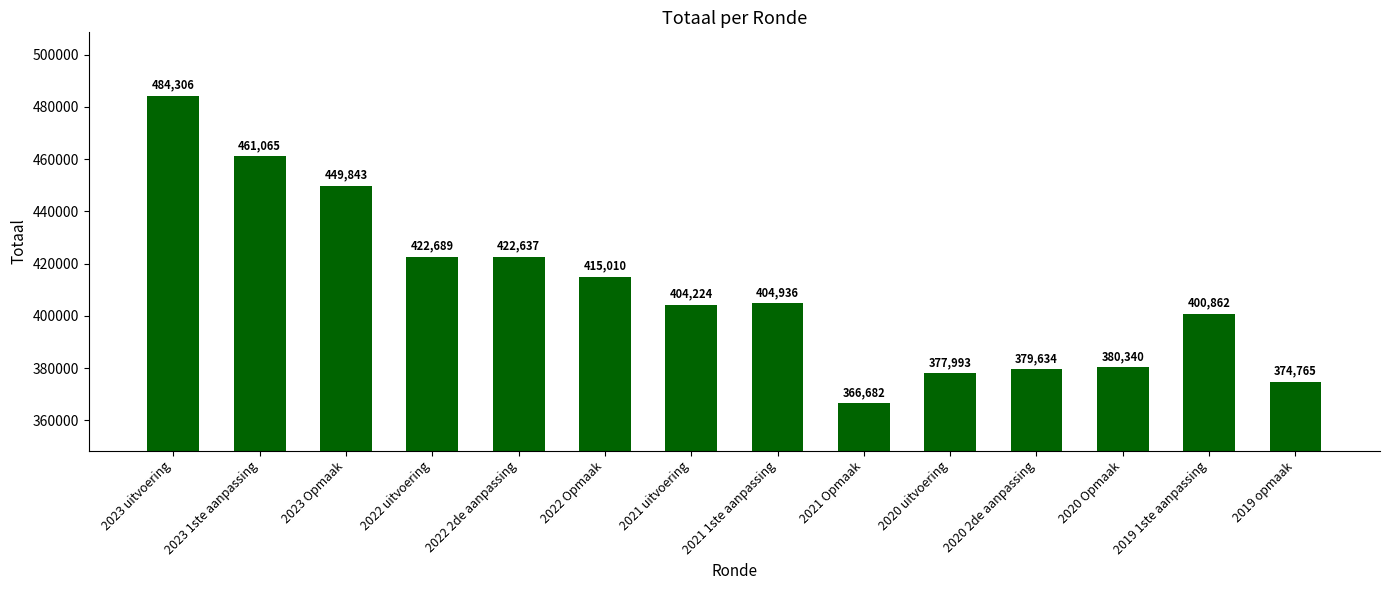

At which category does the chart reach its minimum across all series?

2021 Opmaak